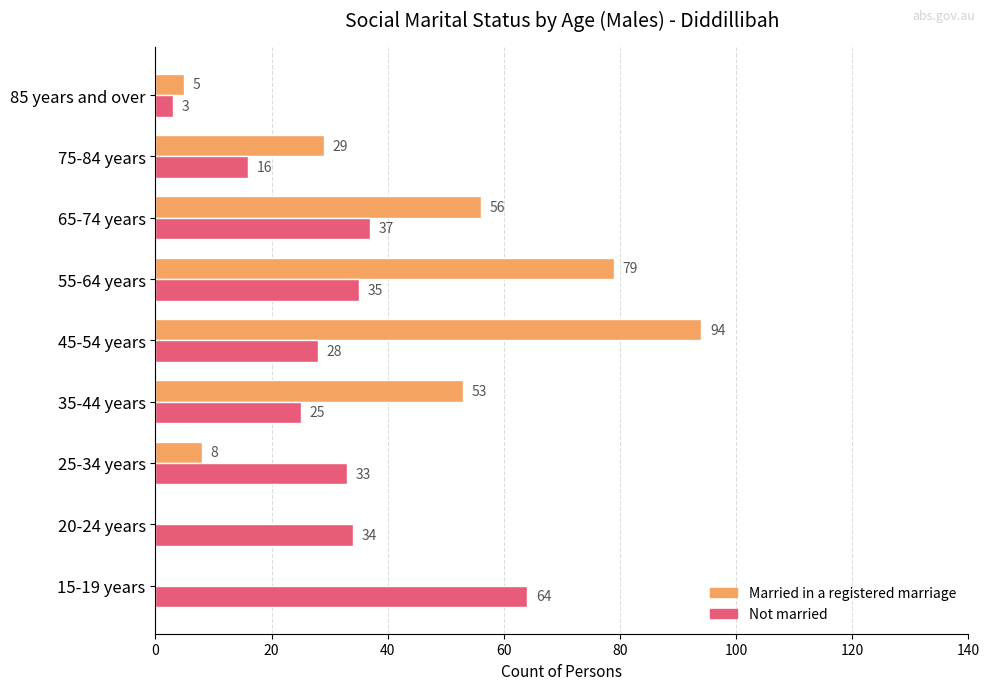

What is the average value of the Married in a registered marriage series?

36